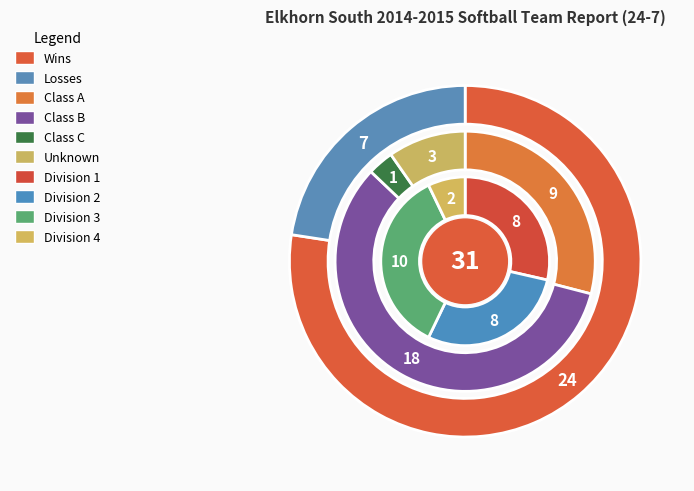

Rank the categories by value from highest to lowest.

W, L